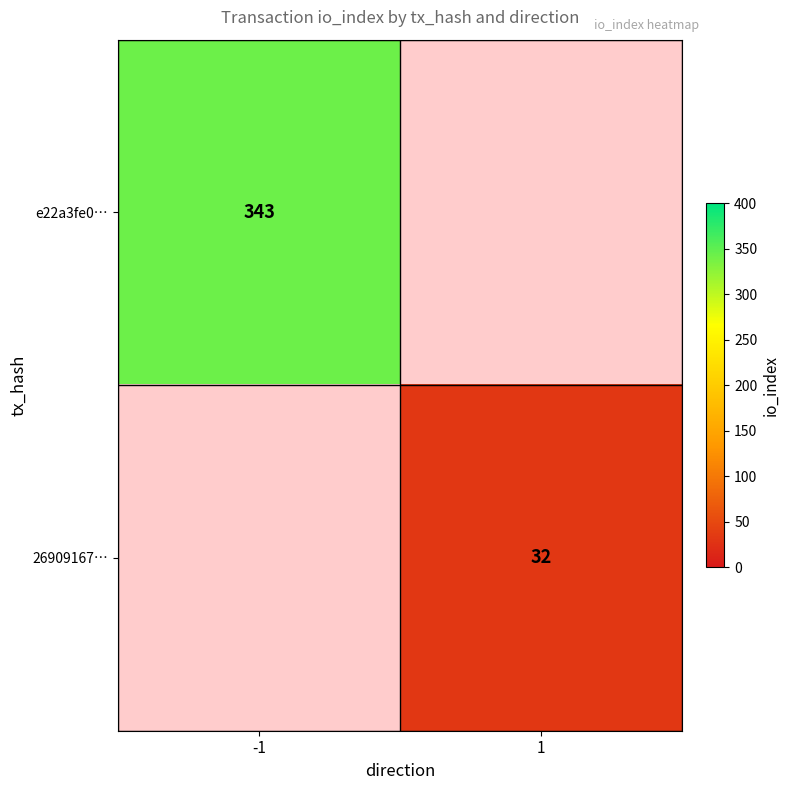

At which category does the chart reach its minimum across all series?

1